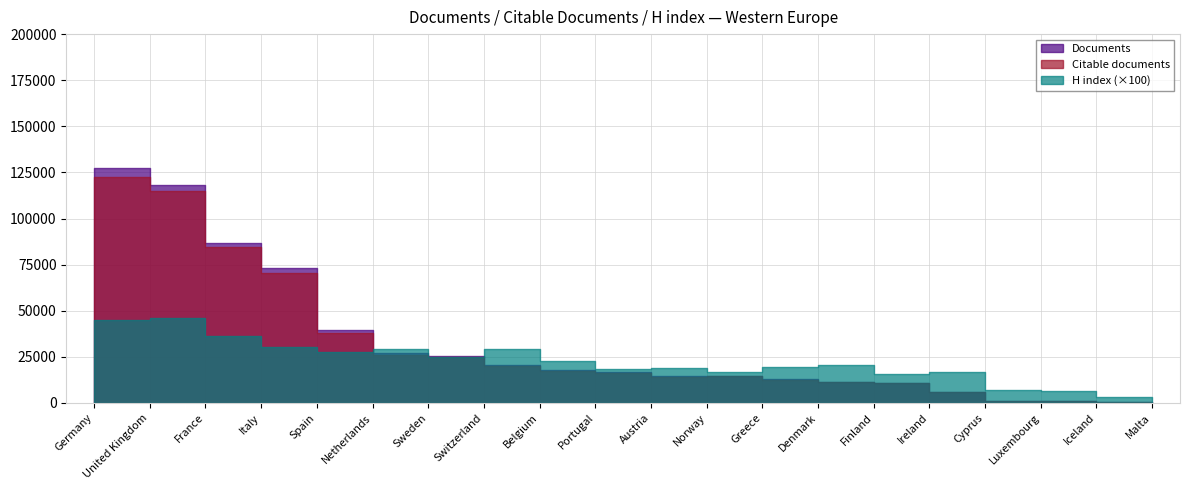

How many values in the H index series are below 207?

10